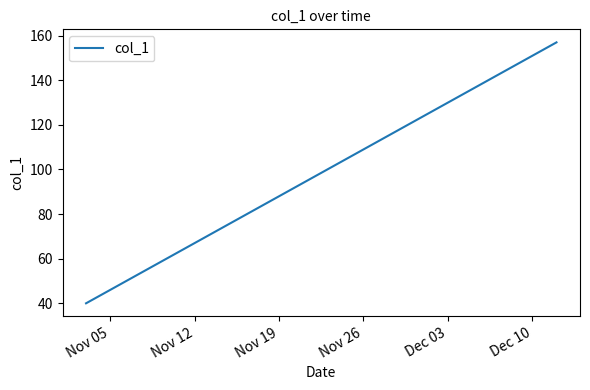

What is the smallest value displayed?

40